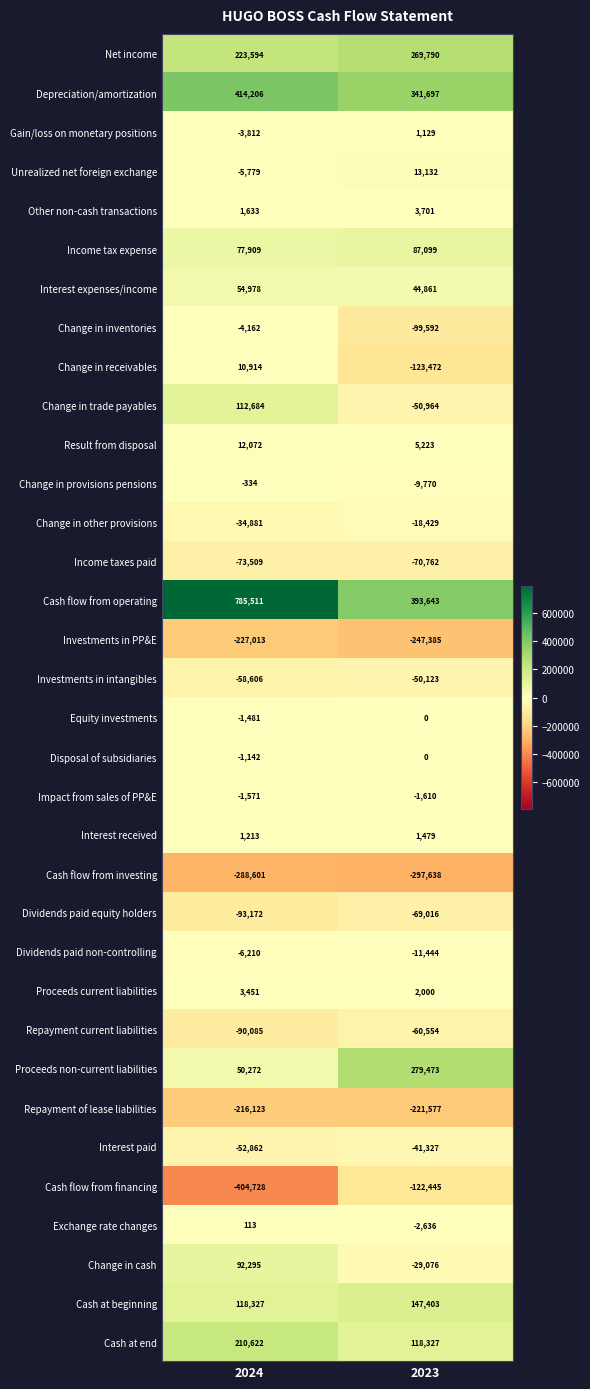

The value of Change in provisions pensions at 2023 is -9770. True or false?

True